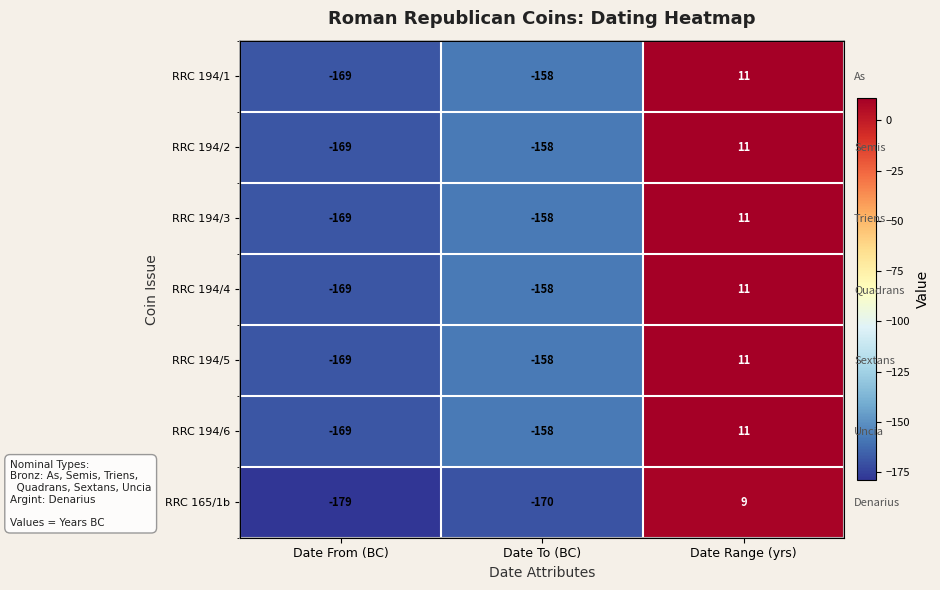

Where does the RRC 194/6 series first go above -158?

Date Range (yrs)